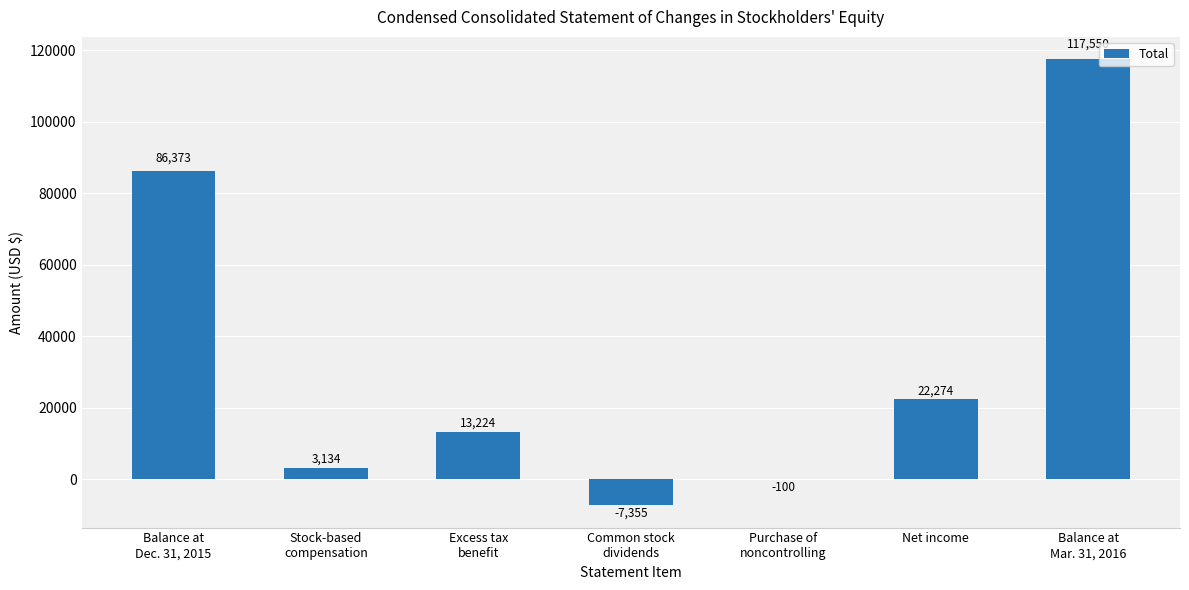

What is the sum of the values at Balance at
Mar. 31, 2016 and Stock-based
compensation?

120684